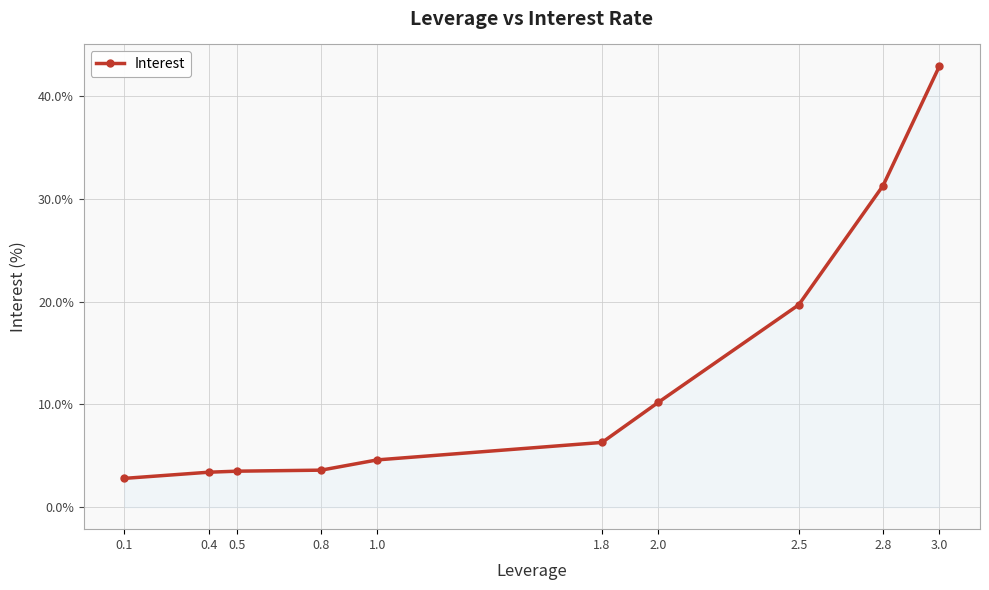

What is the value of the 5th point from the left?

4.6